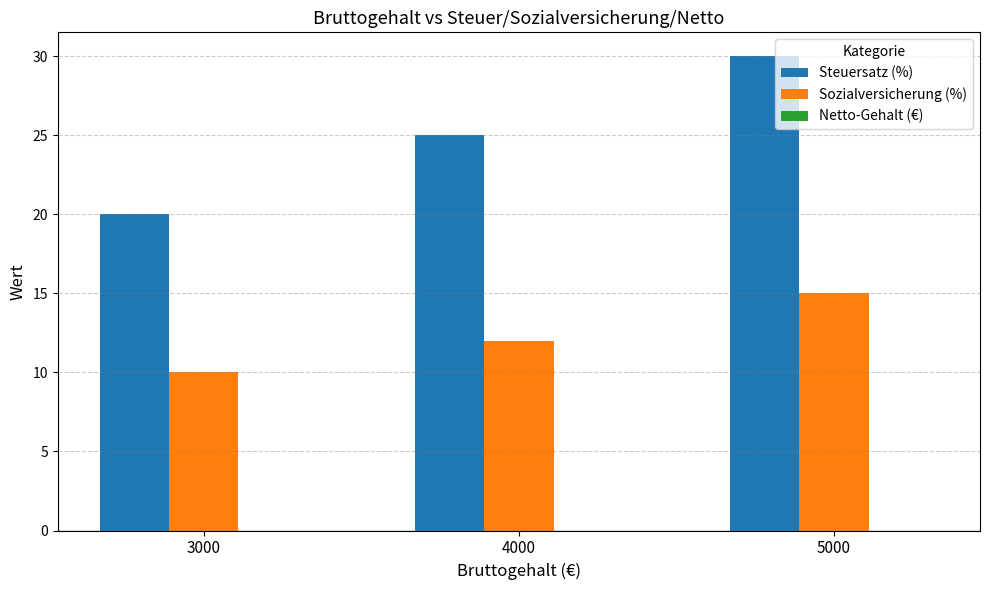

At which label is Sozialversicherung (%) closest to 12?

4000